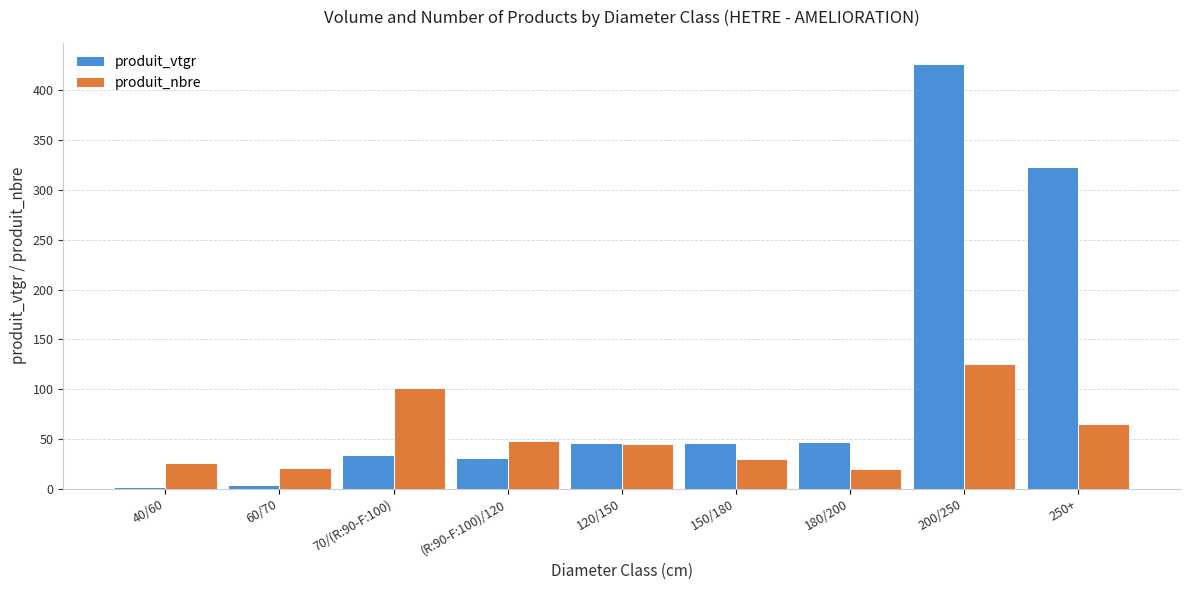

Between 200/250 and 250+, which series saw the biggest shift?

produit_vtgr